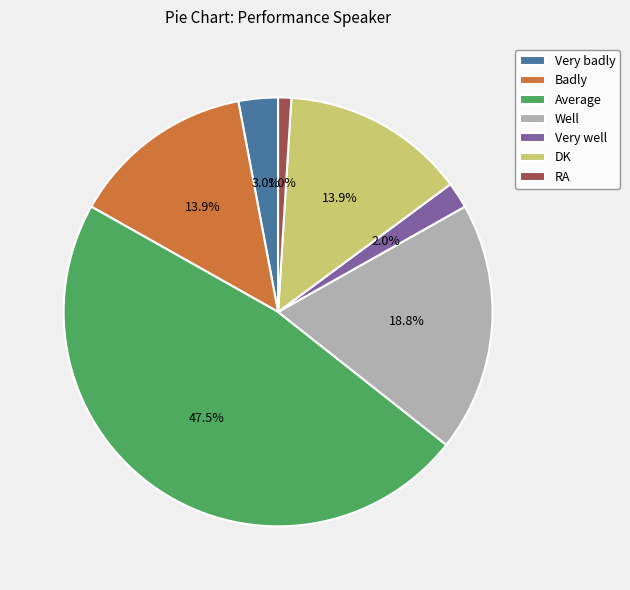

To the nearest percent, what is the combined percentage of DK and RA?

15%